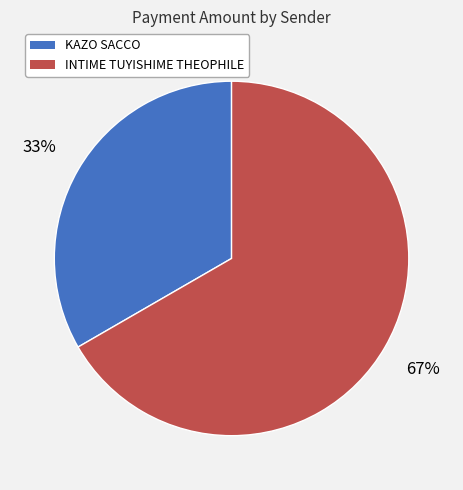

Do INTIME TUYISHIME THEOPHILE and KAZO SACCO together represent more than half of the pie?

Yes